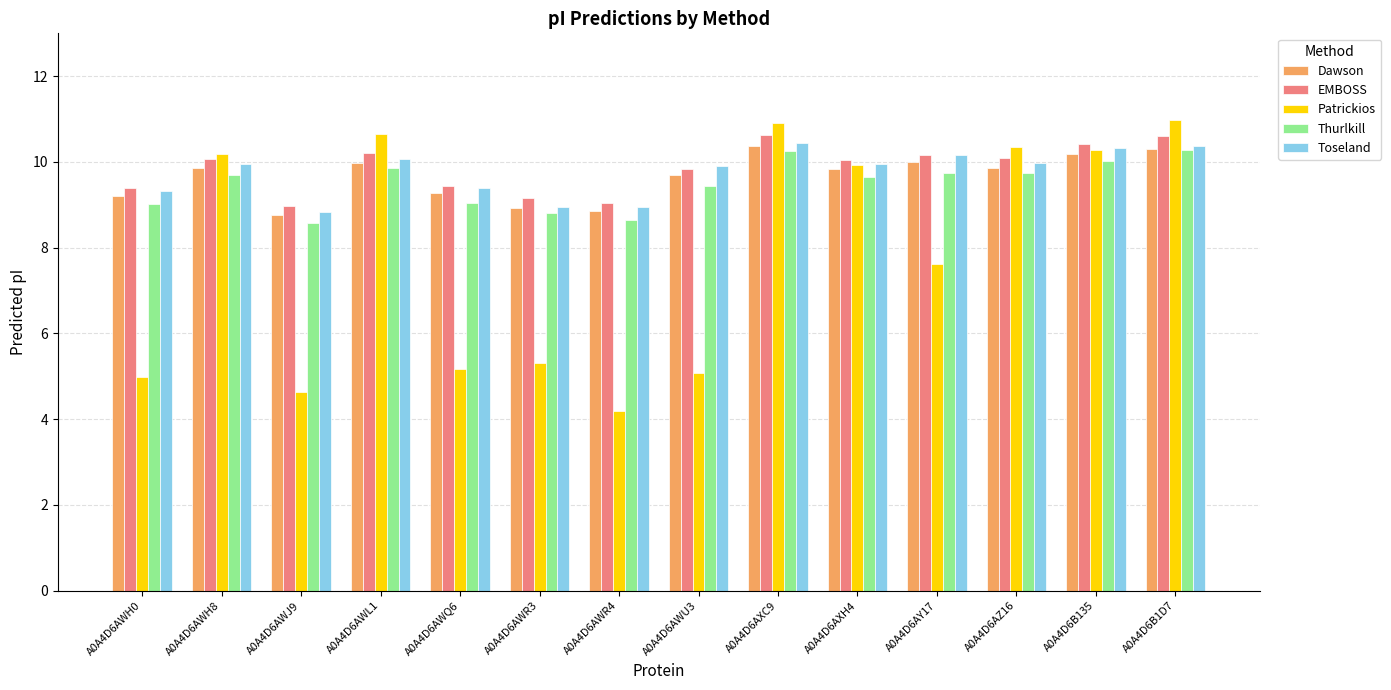

What is the average value of the EMBOSS series?

9.9